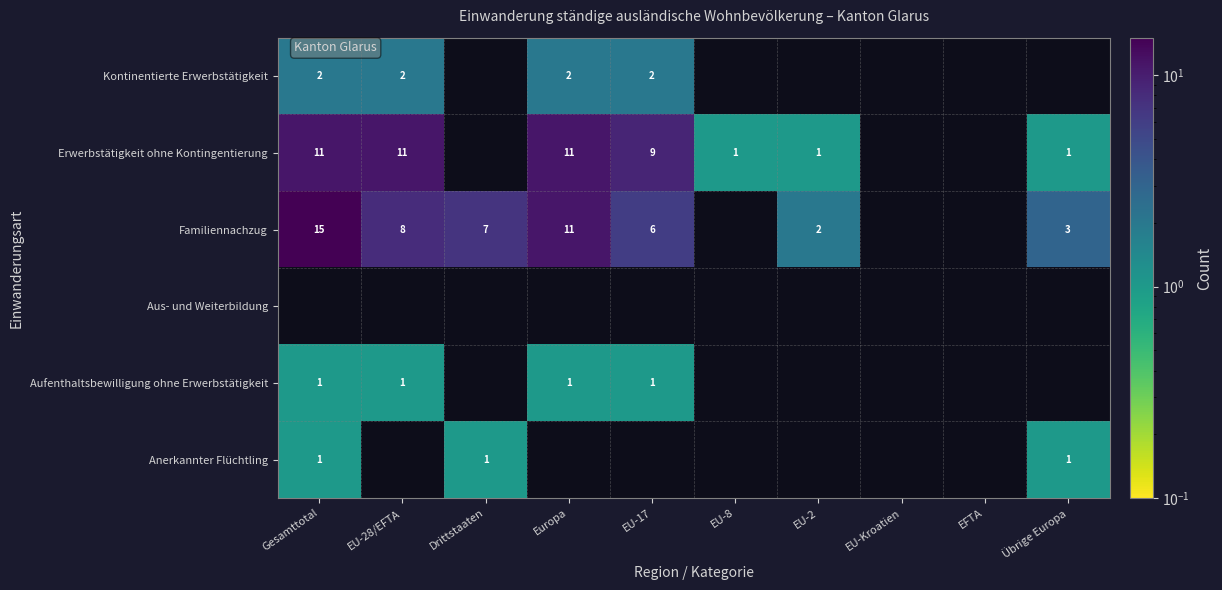

What is the highest value of the Kontinentierte Erwerbstätigkeit series?

2.0